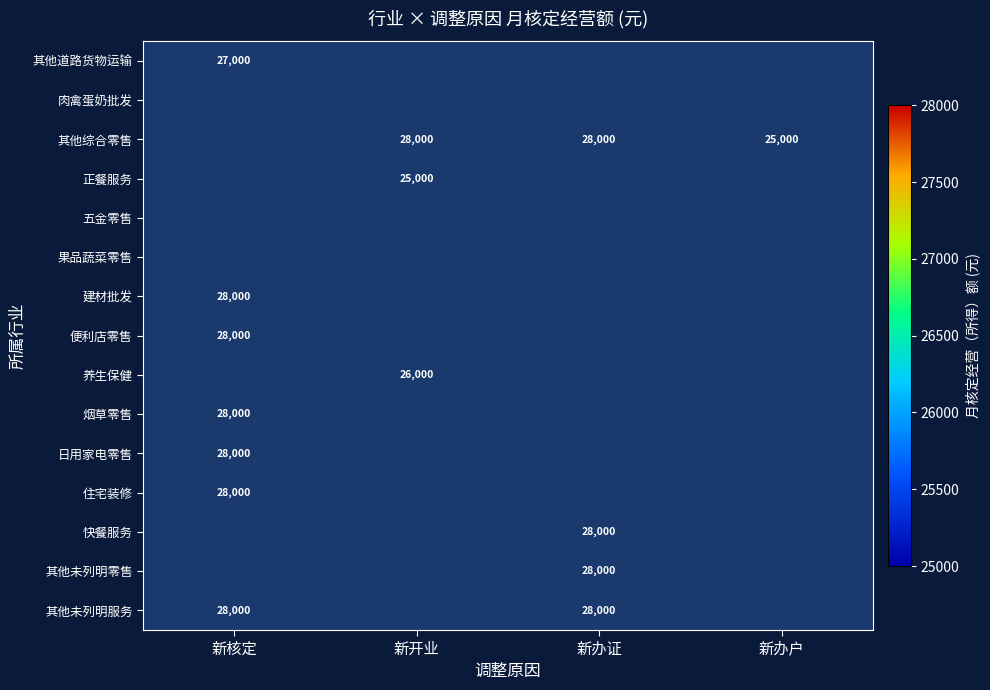

Is it true that 正餐服务 equals 25000 at 新开业?

True